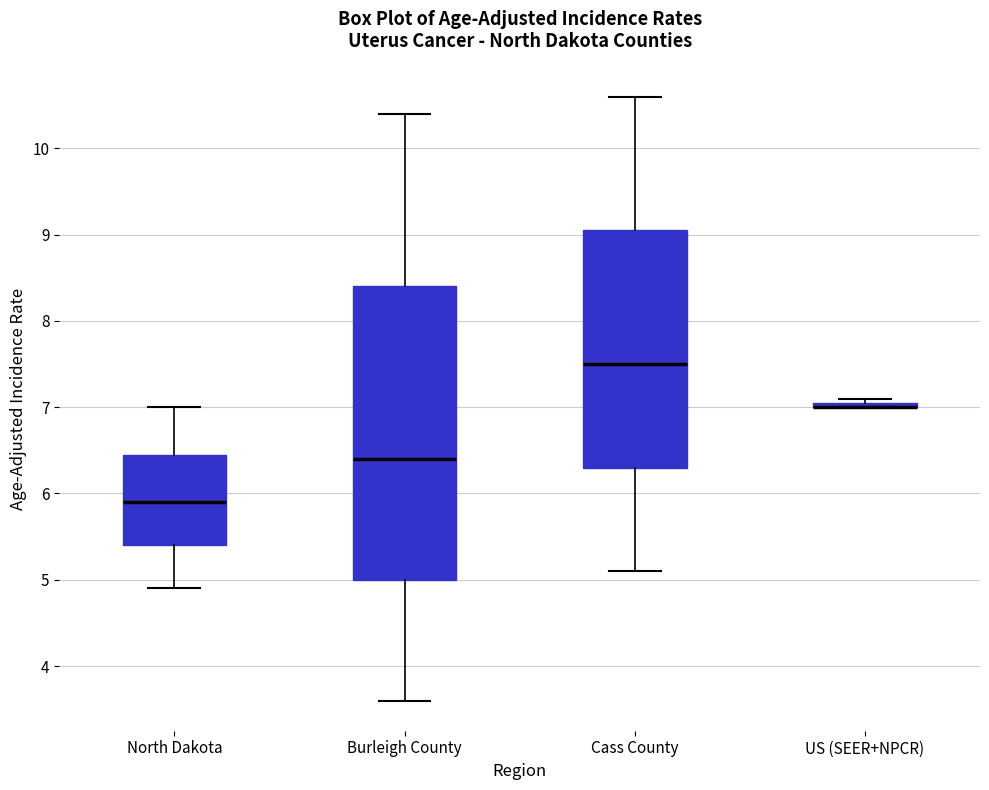

Which box is the tallest, from its lower edge to its upper edge?

Burleigh County